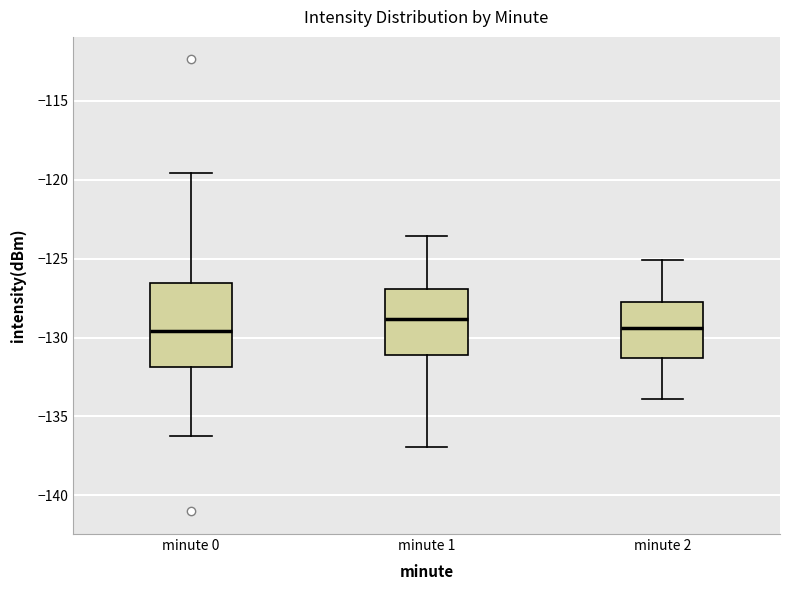

Reading left to right, read every box against the y-axis: the position of its median line, the range the box covers, and the ends of its whiskers. The values are not printed on the chart, so give them approximately, as read against the axis.

minute 0: median -129.5, box -132.0 to -126.5, whiskers -136.0 to -119.5
minute 1: median -129.0, box -131.0 to -127.0, whiskers -137.0 to -123.5
minute 2: median -129.5, box -131.5 to -127.5, whiskers -134.0 to -125.0